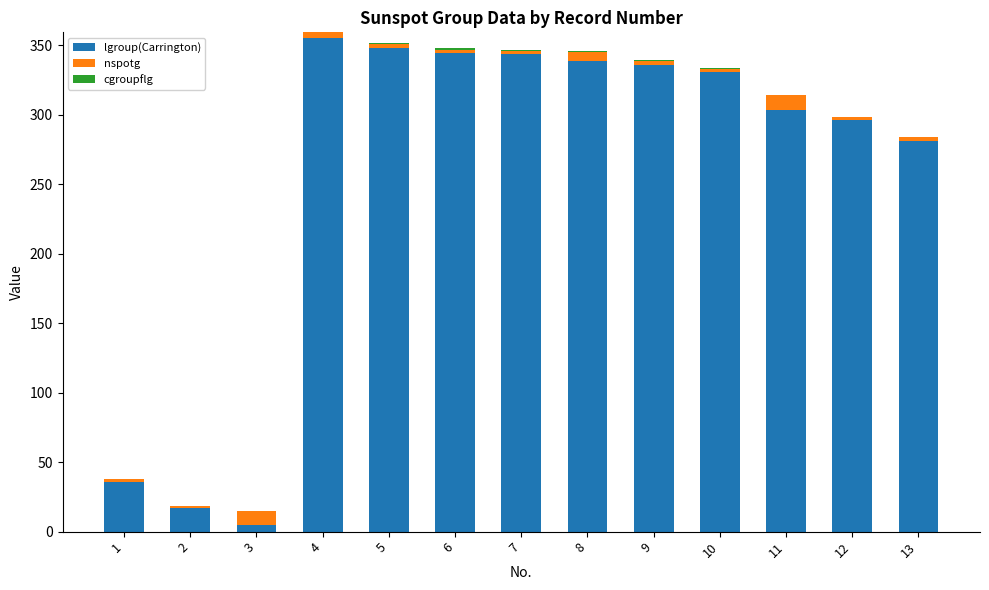

What is the sum of all lgroup(Carrington) values?

3336.1